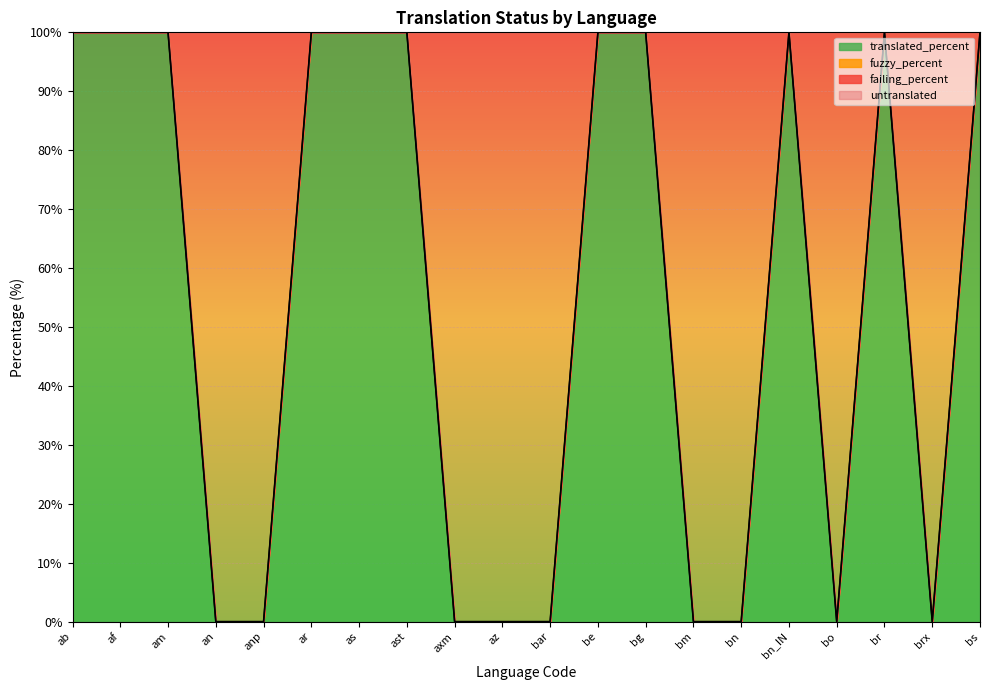

At how many categories does at least one series exceed 10?

11